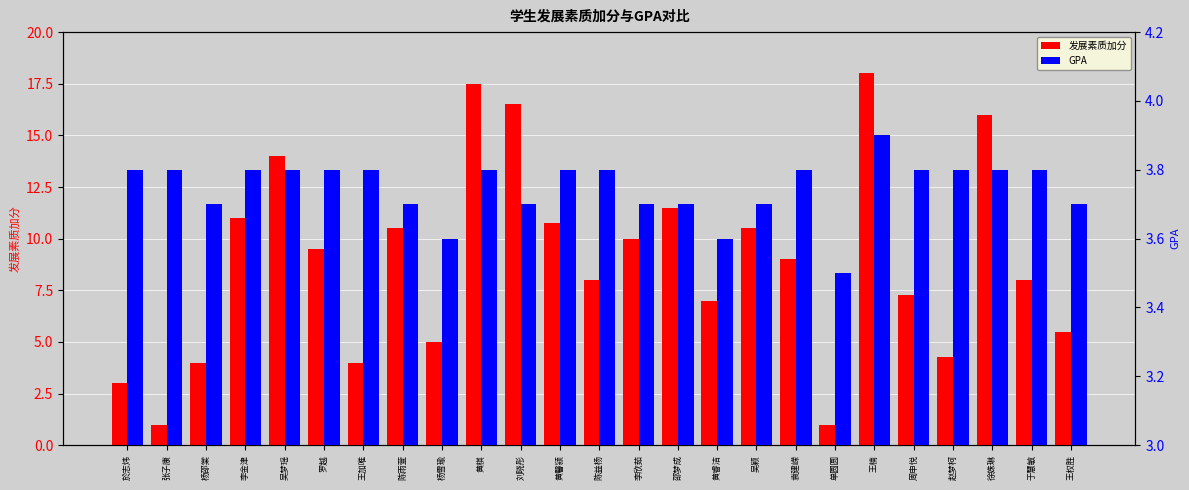

What is the difference between the maximum and minimum values in the GPA series?

0.4